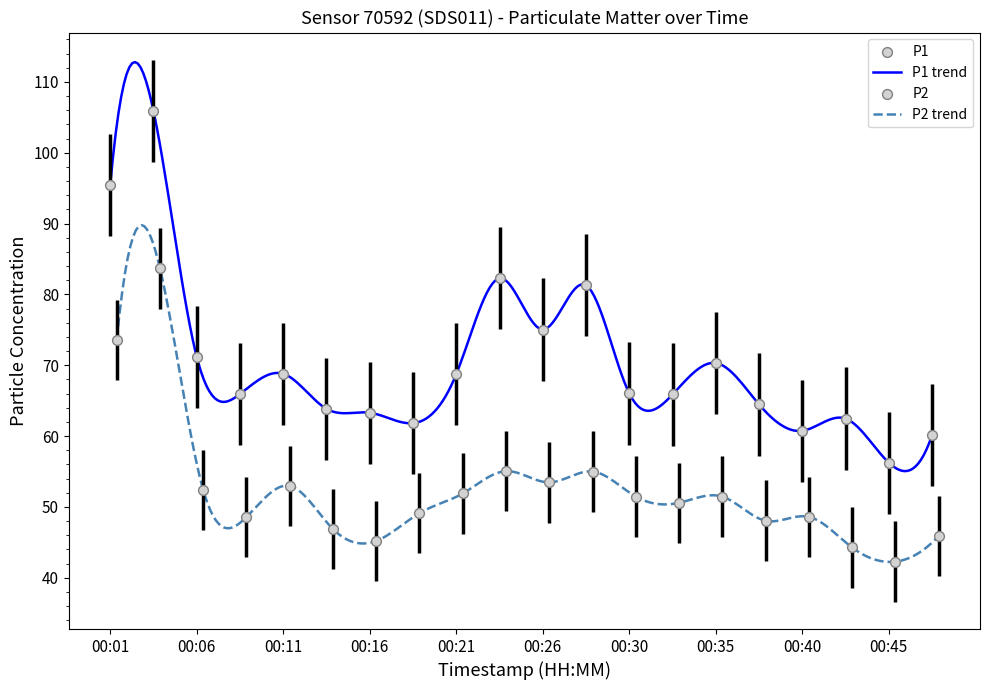

Which series contains the highest Y value?

P1